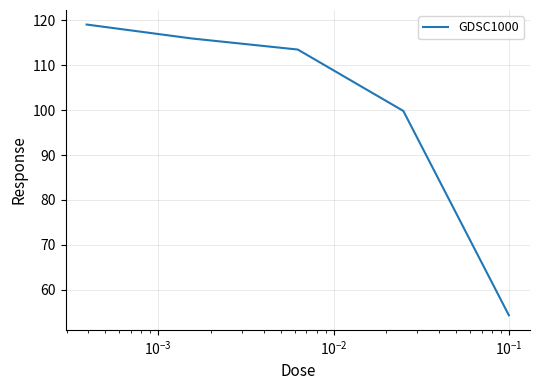

What is the smallest value displayed?

54.3